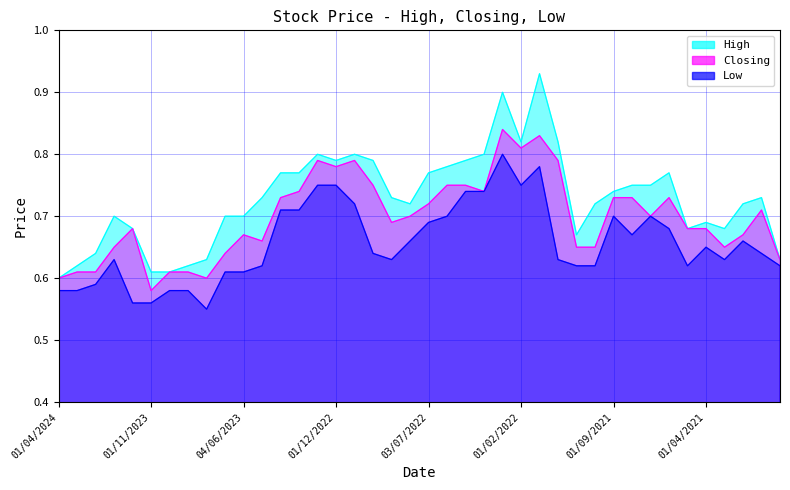

Which series has the widest spread of values?

High